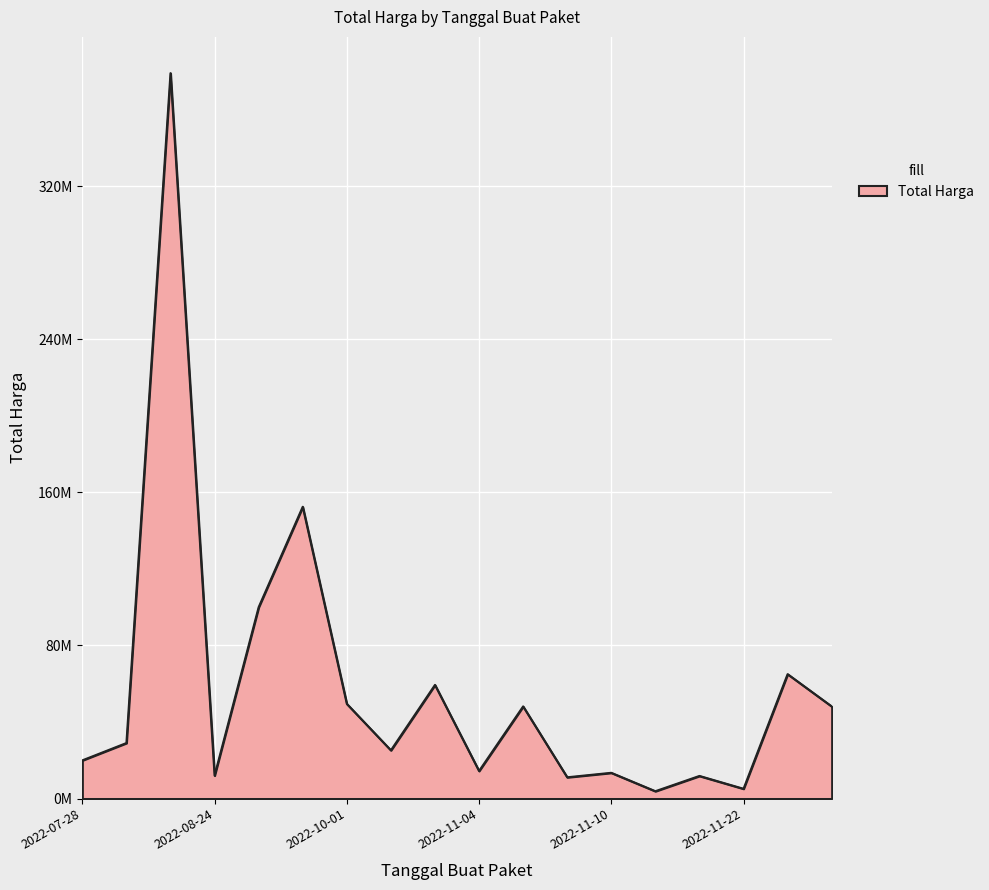

Does the chart have visible grid lines?

Yes